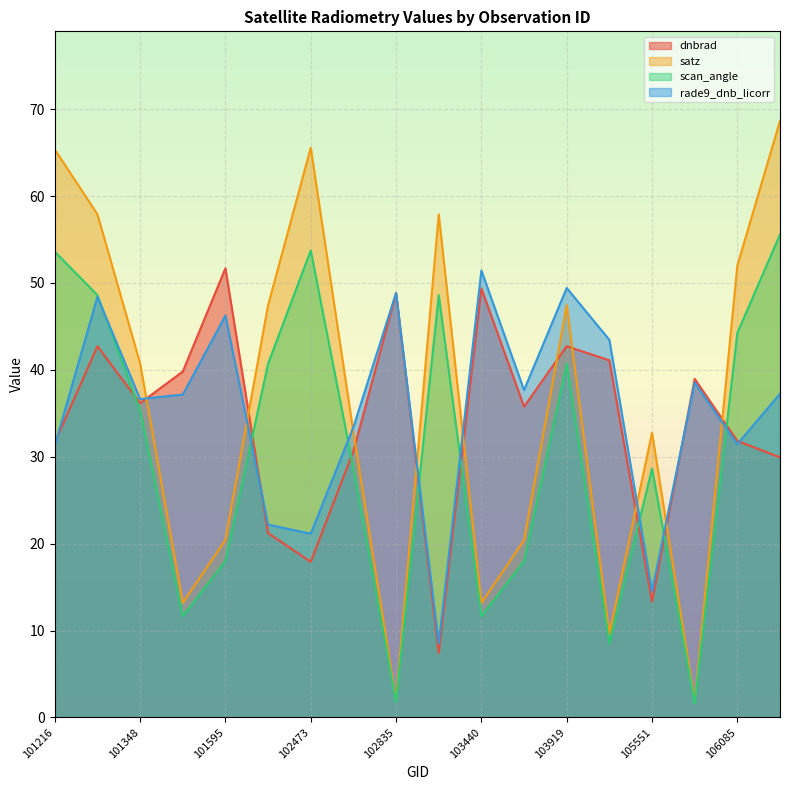

Reading left to right, transcribe all the data shown in this chart.

dnbrad: 31.6	42.7	36.2	39.8	51.7	21.2	17.9	30.6	48.8	7.4	49.4	35.8	42.7	41.1	13.3	39.0	31.8	29.9
satz: 65.4	57.9	40.8	13.2	20.4	47.4	65.6	32.8	2.0	57.9	13.2	20.4	47.4	9.6	32.8	1.8	52.0	68.7
scan_angle: 53.6	48.6	35.3	11.7	18.0	40.7	53.7	28.7	1.8	48.6	11.6	18.0	40.7	8.5	28.6	1.6	44.2	55.6
rade9_dnb_licorr: 31.3	48.4	36.6	37.2	46.2	22.2	21.1	33.4	48.8	8.5	51.4	37.7	49.4	43.5	14.5	38.5	31.5	37.2